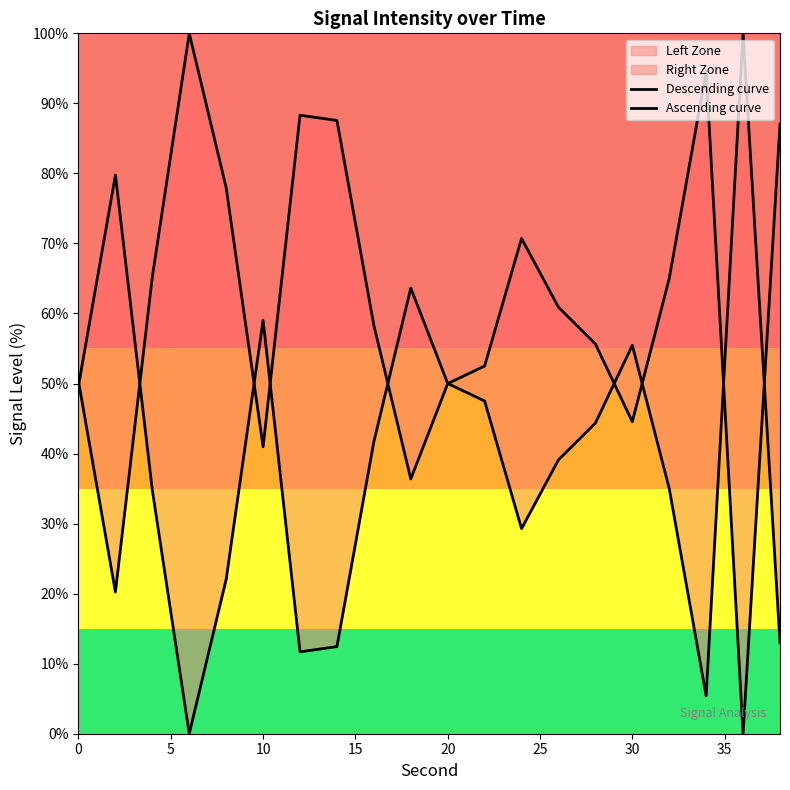

How many lines are shown in the chart?

2